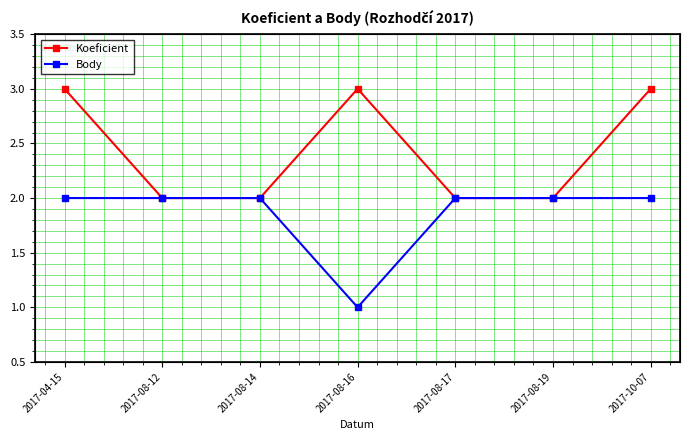

Reading left to right, extract all data points from this chart.

Koeficient: 3	2	2	3	2	2	3
Body: 2	2	2	1	2	2	2